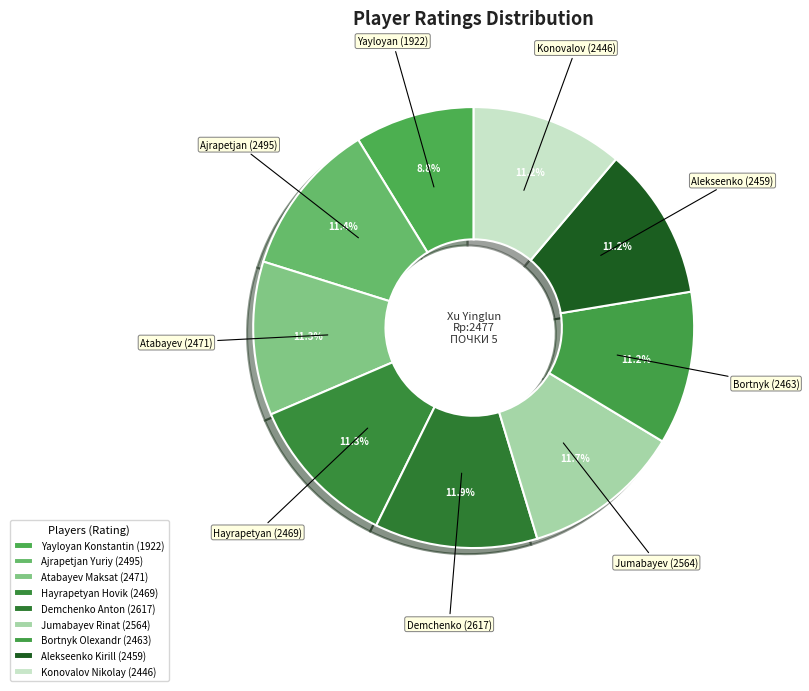

How many segments does this pie chart have?

9